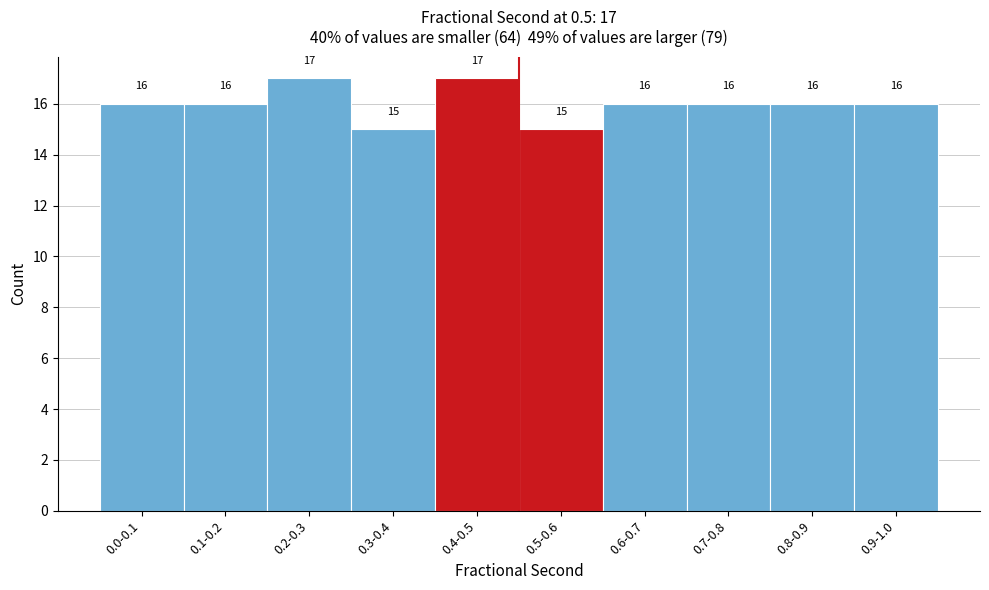

Reading left to right, extract all data points from this chart.

16	16	17	15	17	15	16	16	16	16